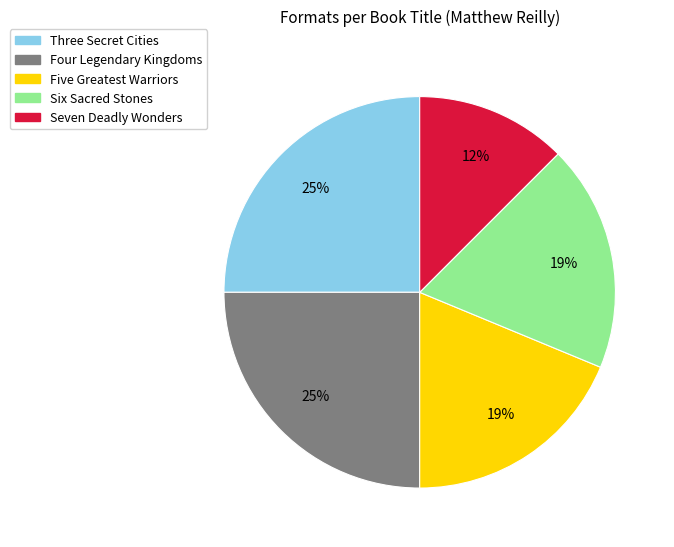

What percentage is the Six Sacred Stones slice, to the nearest percent?

19%